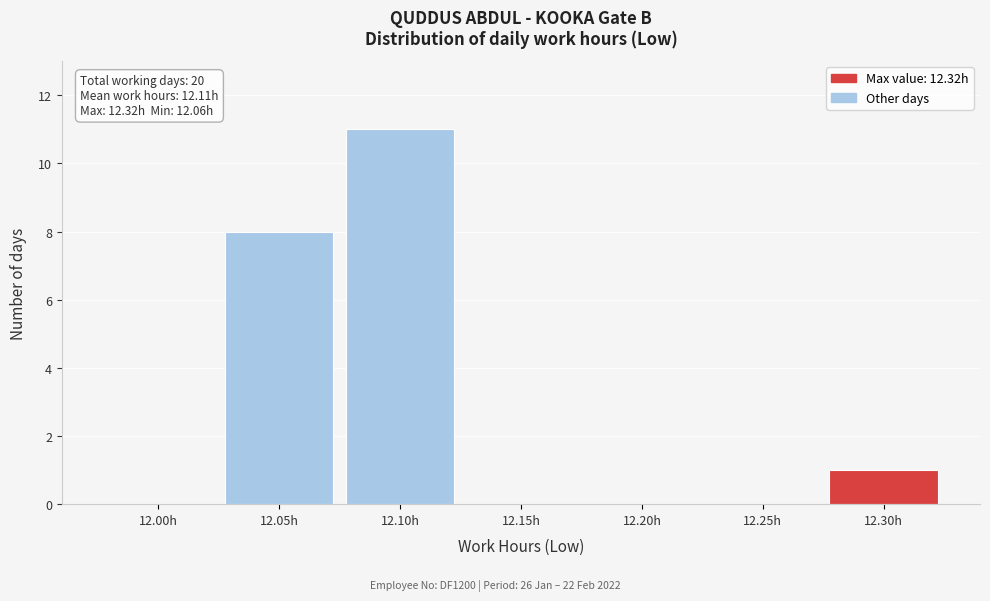

Reading right to left, what are all the values shown in this chart?

12.30h=1	12.25h=0	12.20h=0	12.15h=0	12.10h=11	12.05h=8	12.00h=0